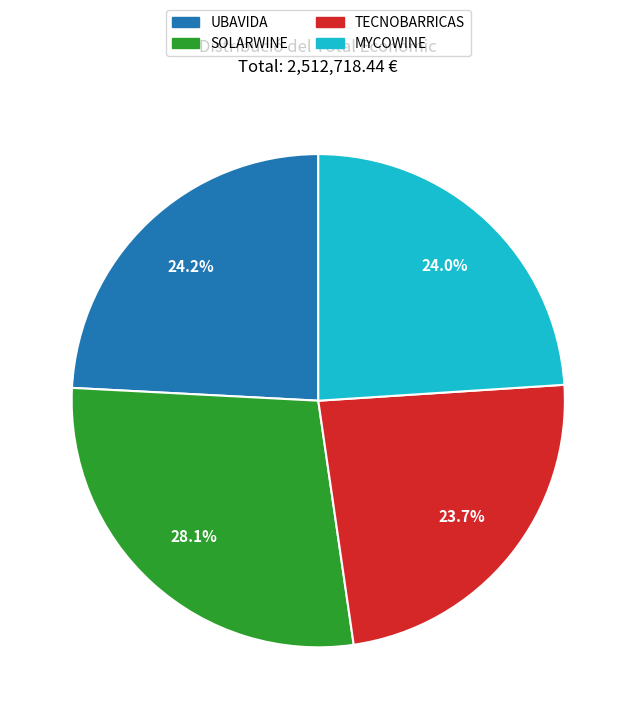

What is the largest slice in the pie chart?

SOLARWINE